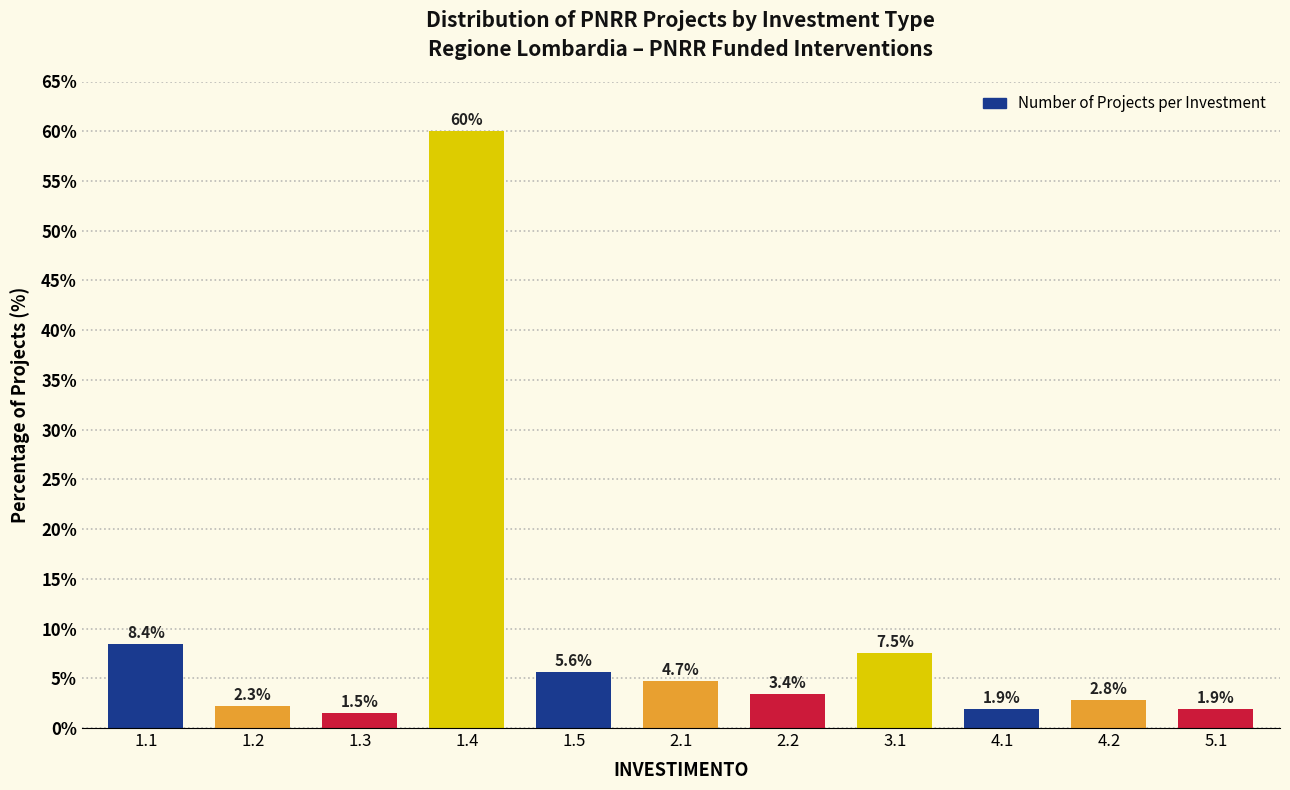

Reading left to right, list all the values displayed in this chart.

8.4	2.3	1.5	60.0	5.6	4.7	3.4	7.5	1.9	2.8	1.9